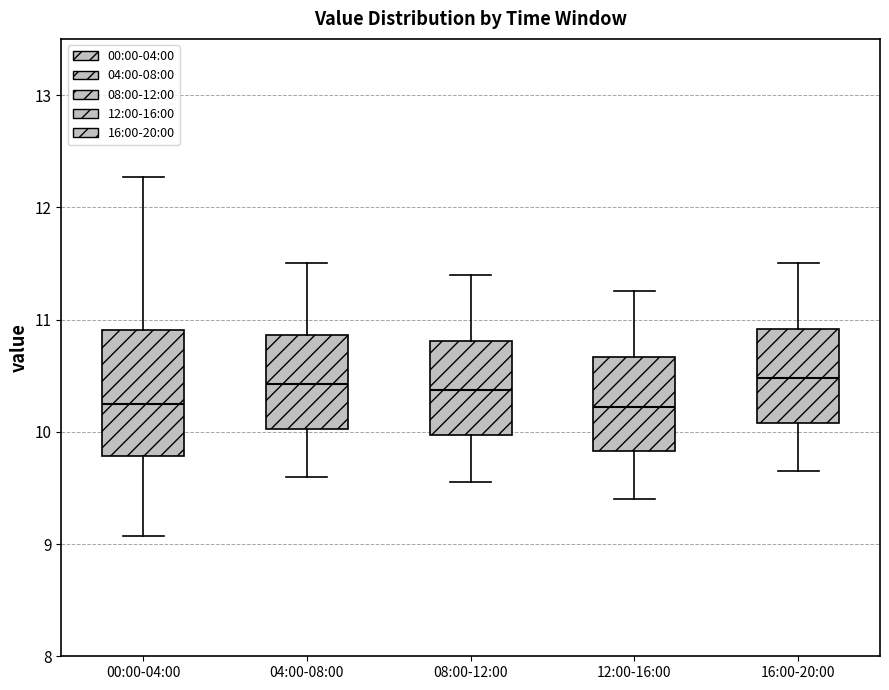

Reading left to right, transcribe this box plot: for each box, give where its median line is, the range the box spans, and where its two whiskers end, as read against the y-axis. The values are not printed on the chart, so give them approximately, as read against the axis.

00:00-04:00: median 10.3, box 9.8 to 10.9, whiskers 9.1 to 12.3
04:00-08:00: median 10.4, box 10.0 to 10.9, whiskers 9.6 to 11.5
08:00-12:00: median 10.4, box 10.0 to 10.8, whiskers 9.6 to 11.4
12:00-16:00: median 10.2, box 9.8 to 10.7, whiskers 9.4 to 11.3
16:00-20:00: median 10.5, box 10.1 to 10.9, whiskers 9.7 to 11.5